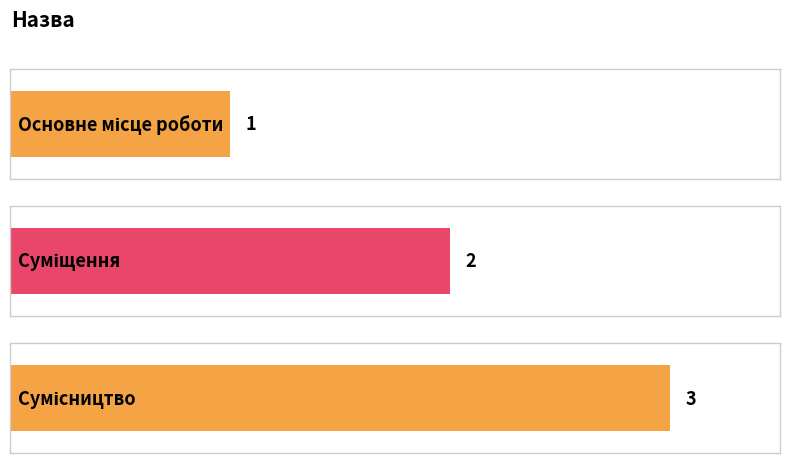

What is the maximum value shown in the chart?

3